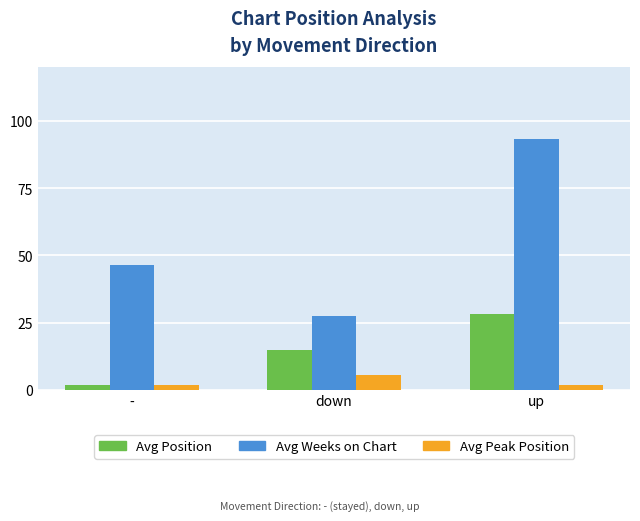

How many categories are shown in the chart?

3